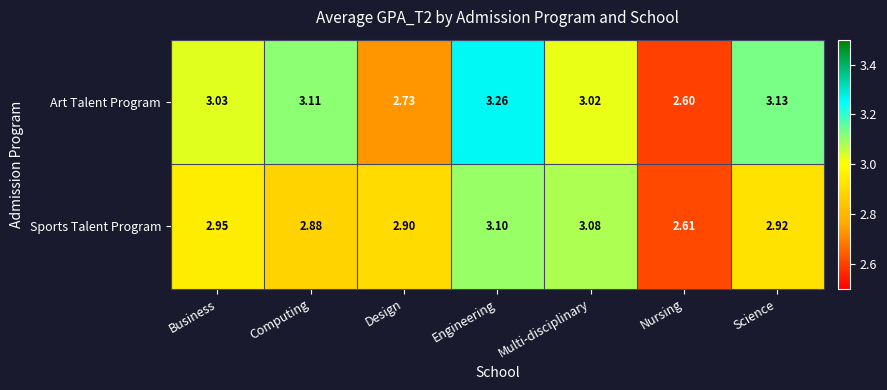

Which series has the widest spread of values?

Art Talent Program